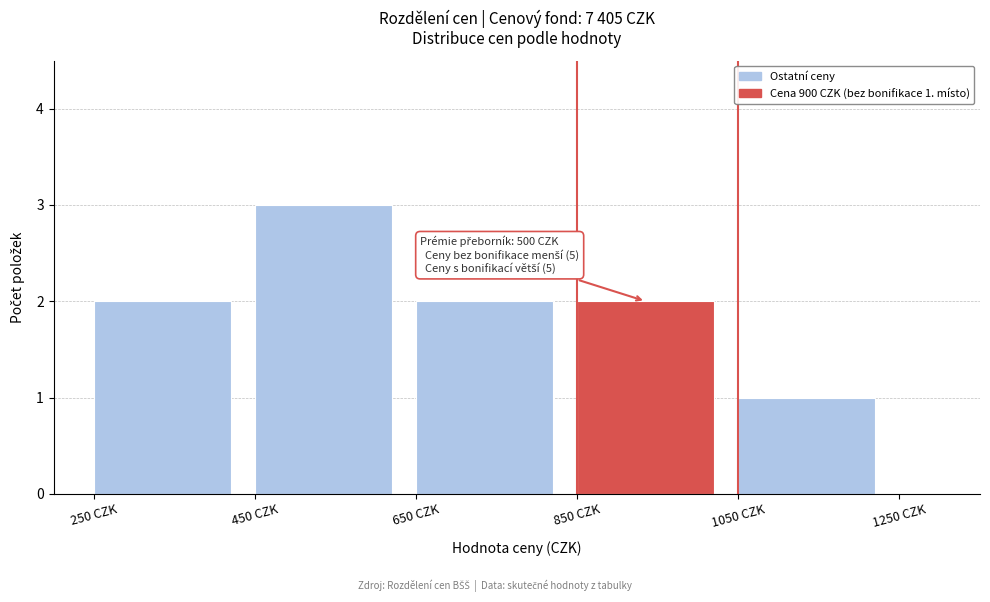

Over which range of the x-axis is the bar tallest?

450 to 650